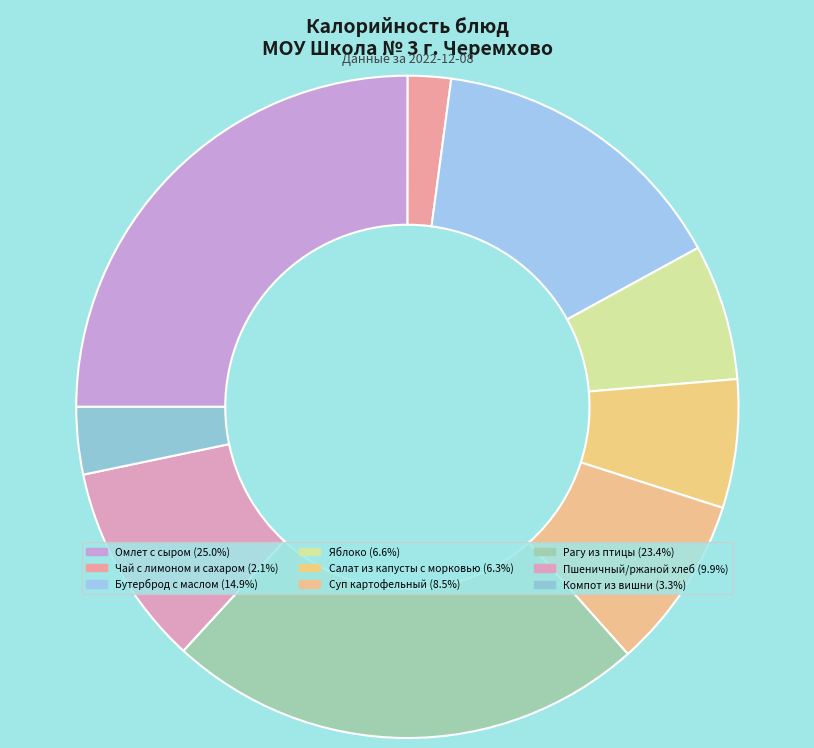

How many segments does this pie chart have?

9